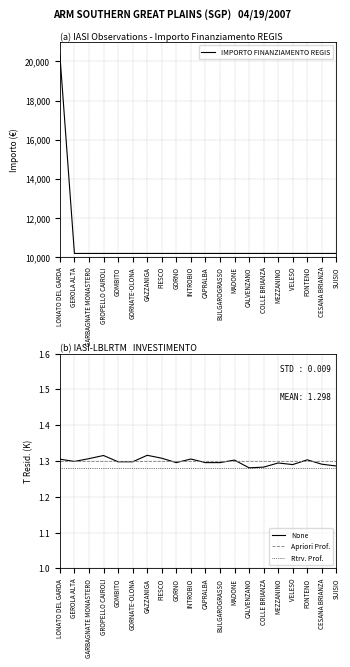

What is the greatest value displayed?

20344